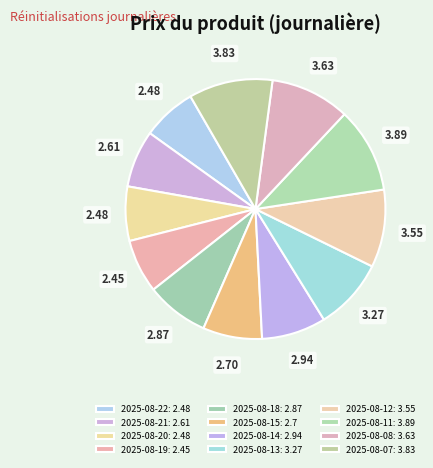

Count the number of slices in the pie.

12